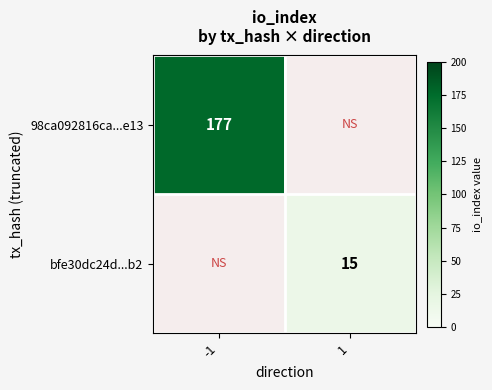

Is it true that 98ca092816ca...e13 equals 106 at -1?

False